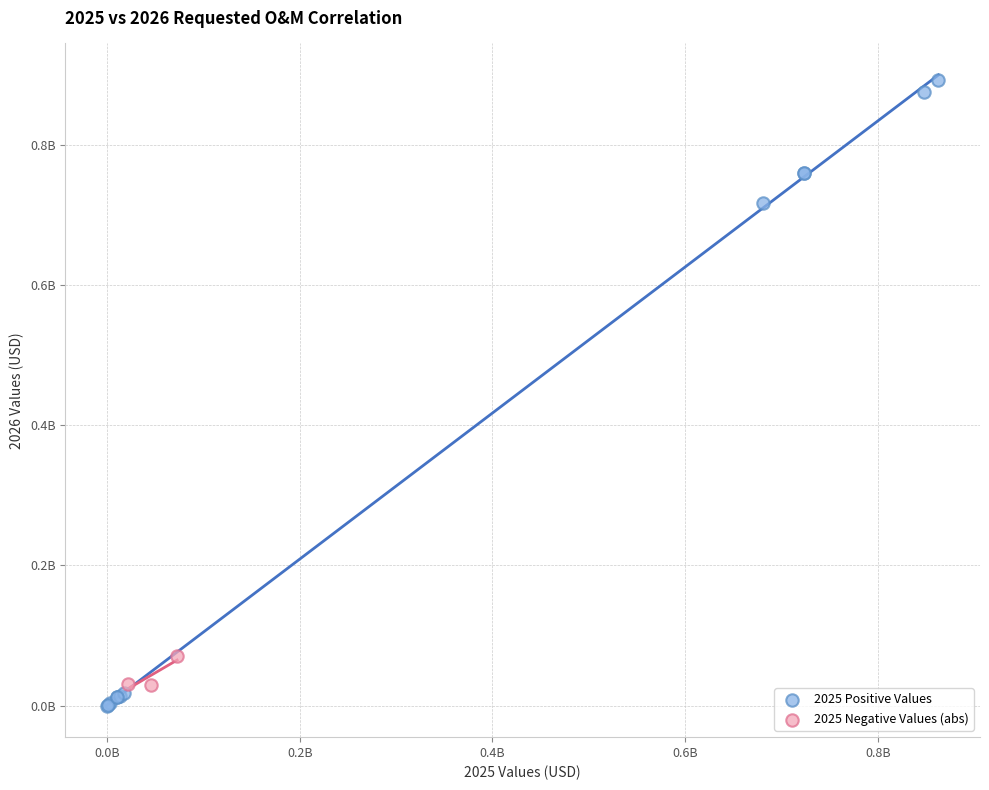

Which series reaches the maximum Y coordinate?

2025 Positive Values